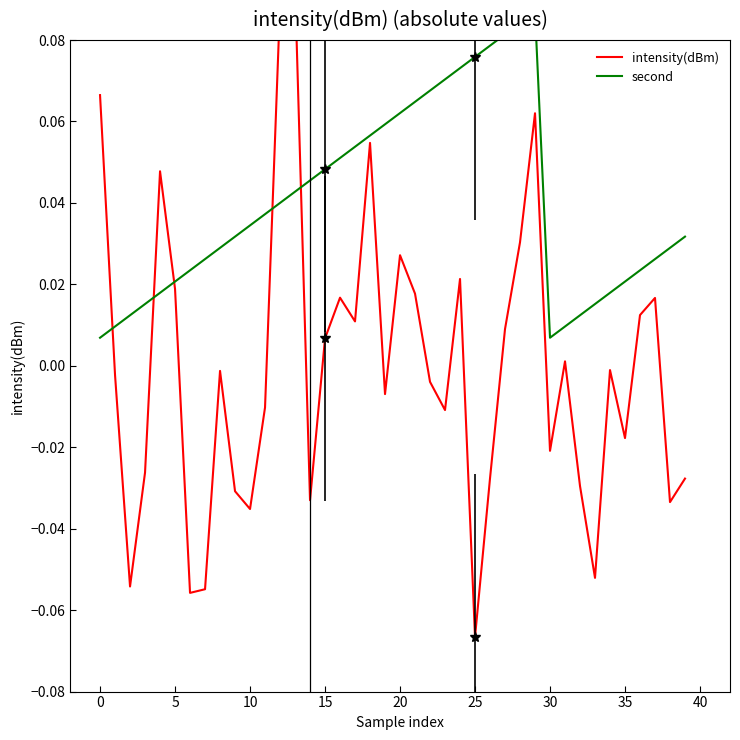

List the series in order of their peak value, highest first.

intensity(dBm), second